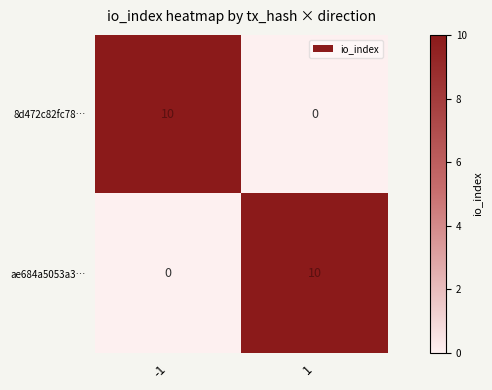

Which category has the lowest value across all series?

1